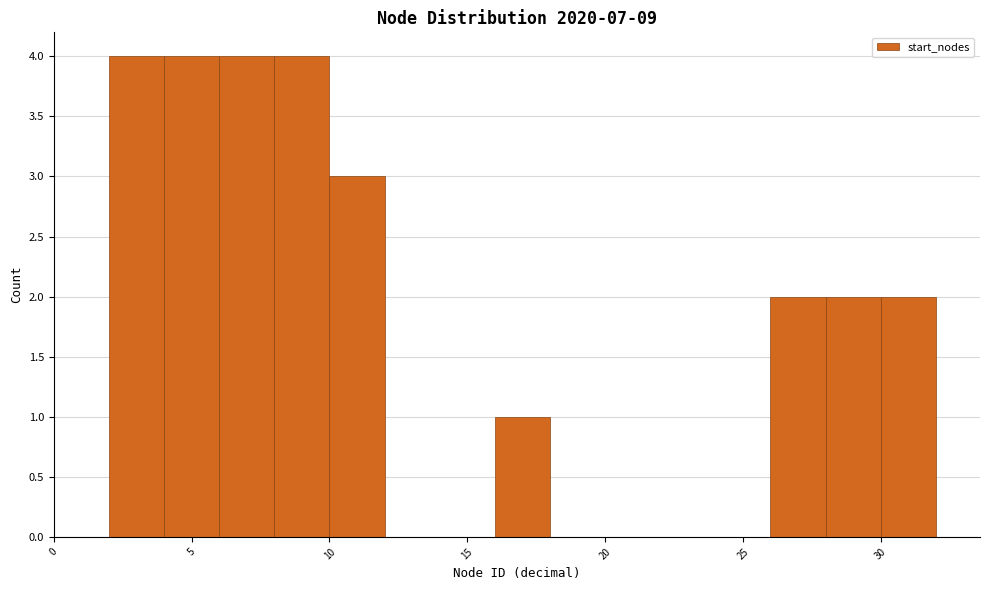

Reading left to right, transcribe this chart: for each bar, give the range it covers on the x-axis and its height. The values are not printed on the chart, so give them approximately, as read against the axis.

0 to 2: 0
2 to 4: 4
4 to 6: 4
6 to 8: 4
8 to 10: 4
10 to 12: 3
12 to 14: 0
14 to 16: 0
16 to 18: 1
18 to 20: 0
20 to 22: 0
22 to 24: 0
24 to 26: 0
26 to 28: 2
28 to 30: 2
30 to 32: 2